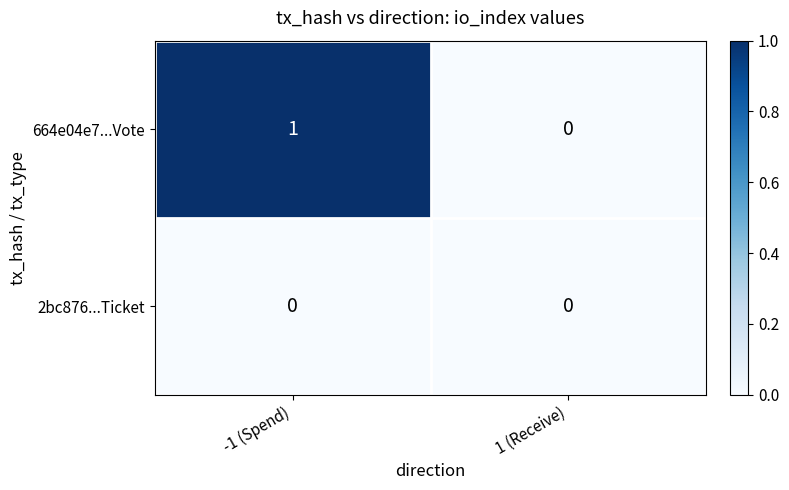

Which series has the largest total across all categories?

664e04e7...Vote